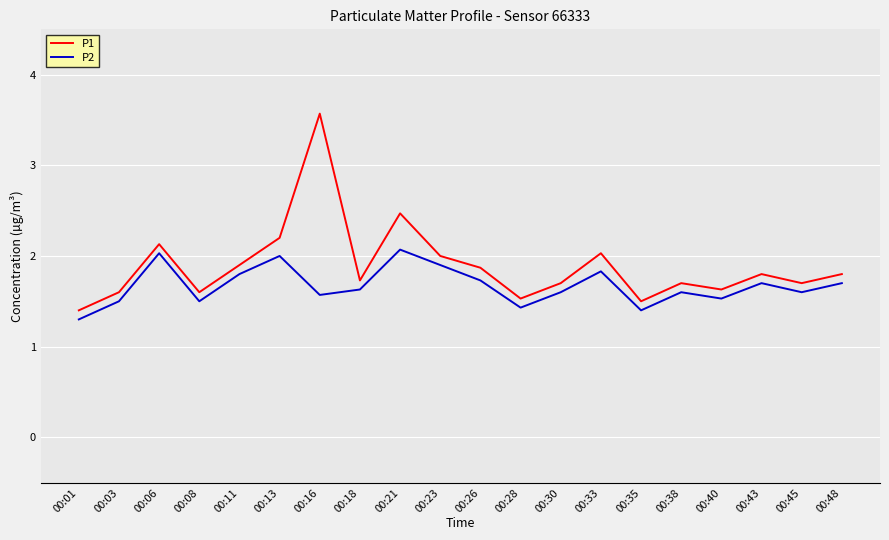

Is the value of P2 at 00:13 greater than the value of P1 at 00:01?

Yes